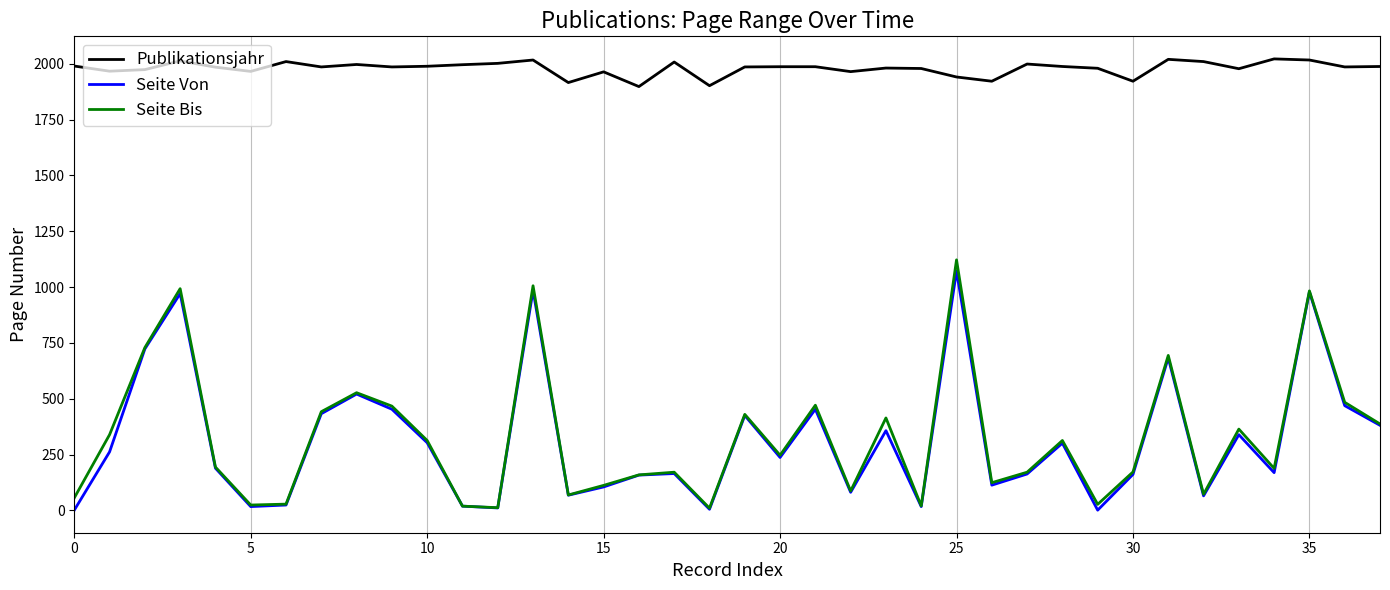

What is the maximum value for Seite Bis?

1122